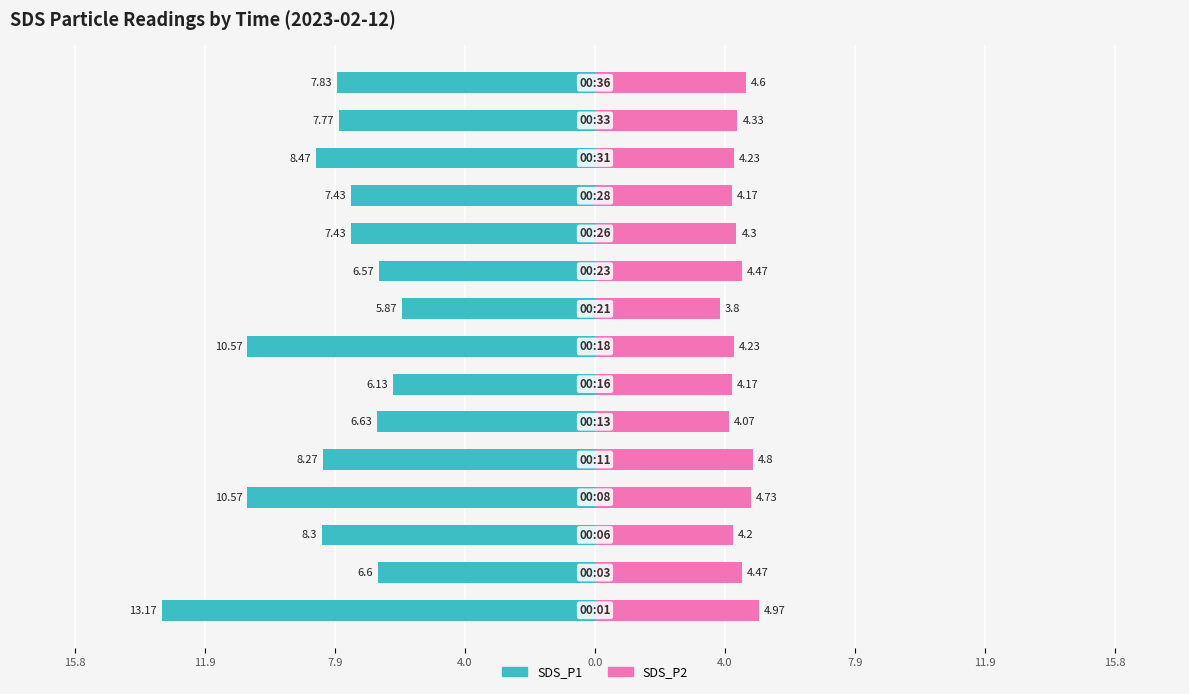

How many data points in SDS_P1 are less than -7?

10